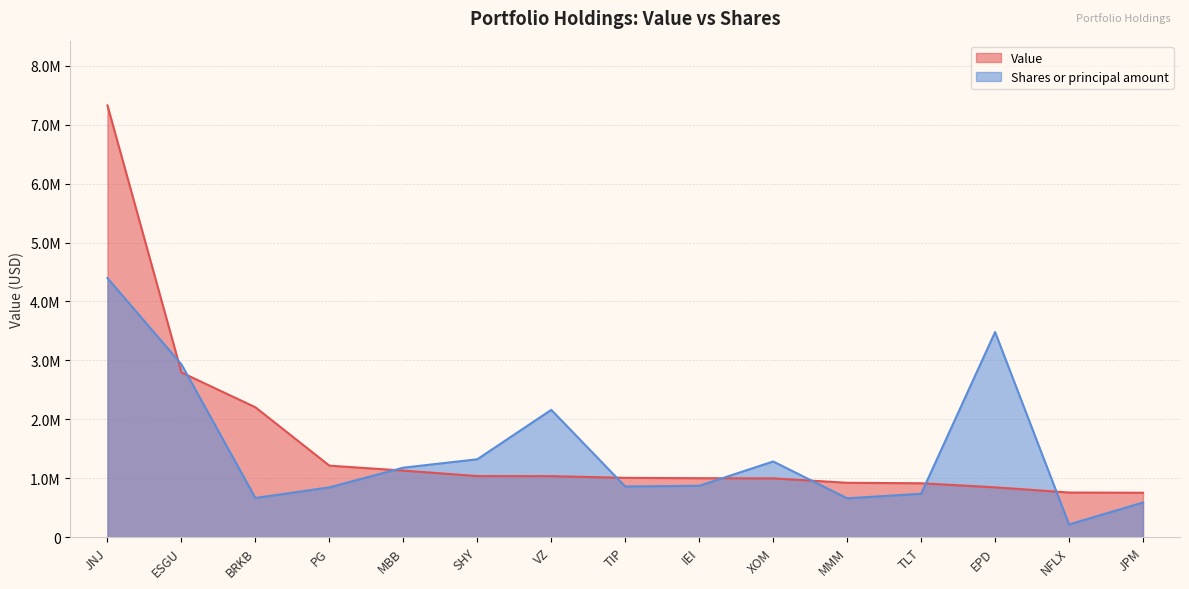

Where do Value and Shares or principal amount first cross each other?

JNJ and ESGU